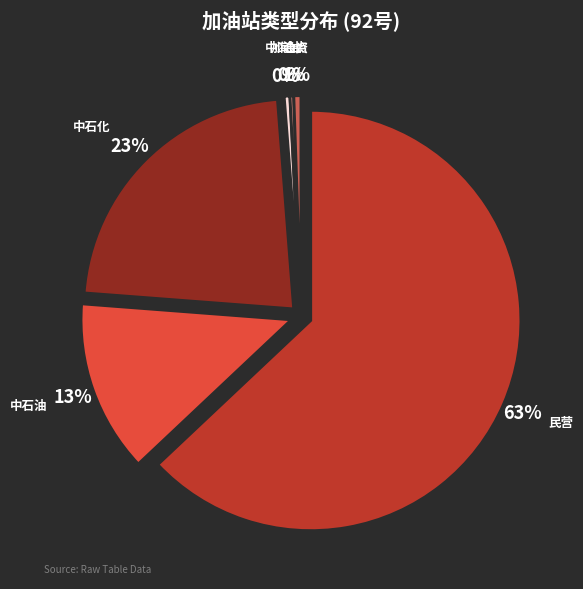

True or false: 中石油 accounts for 6% of the total.

False